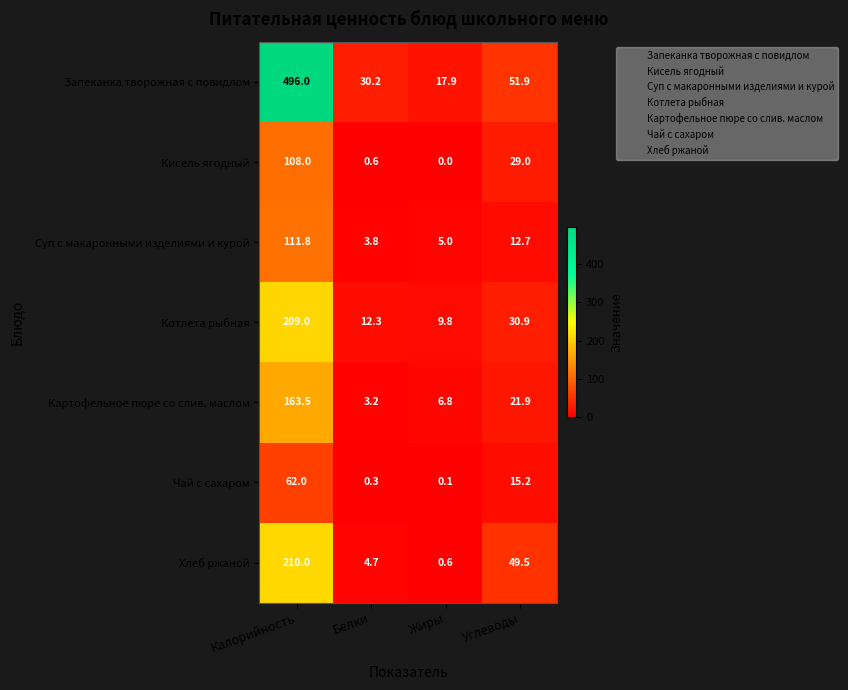

What is the total value across all series at Жиры?

40.2